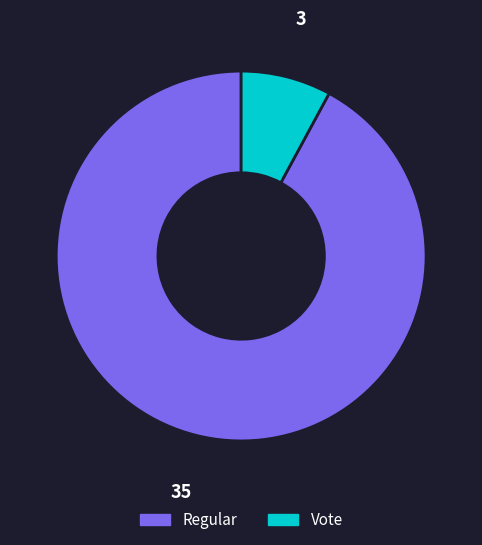

Which slice is the smallest?

Vote